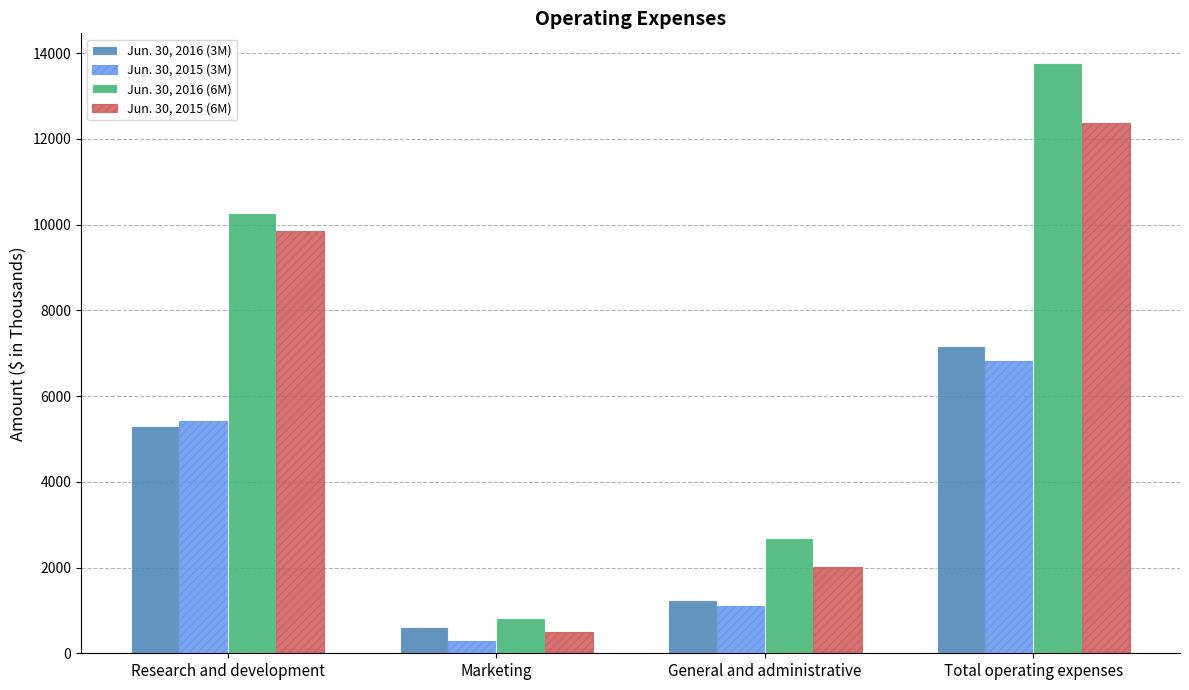

How many data points in Jun. 30, 2016 (6M) are less than 10268?

2